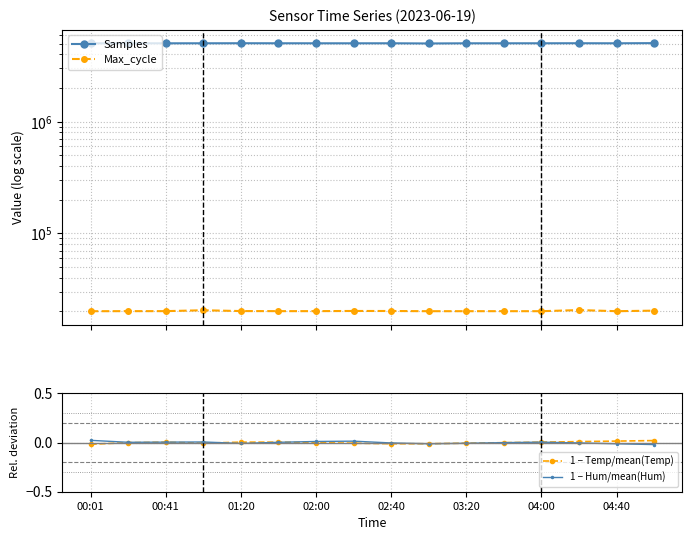

Does the chart have visible grid lines?

Yes